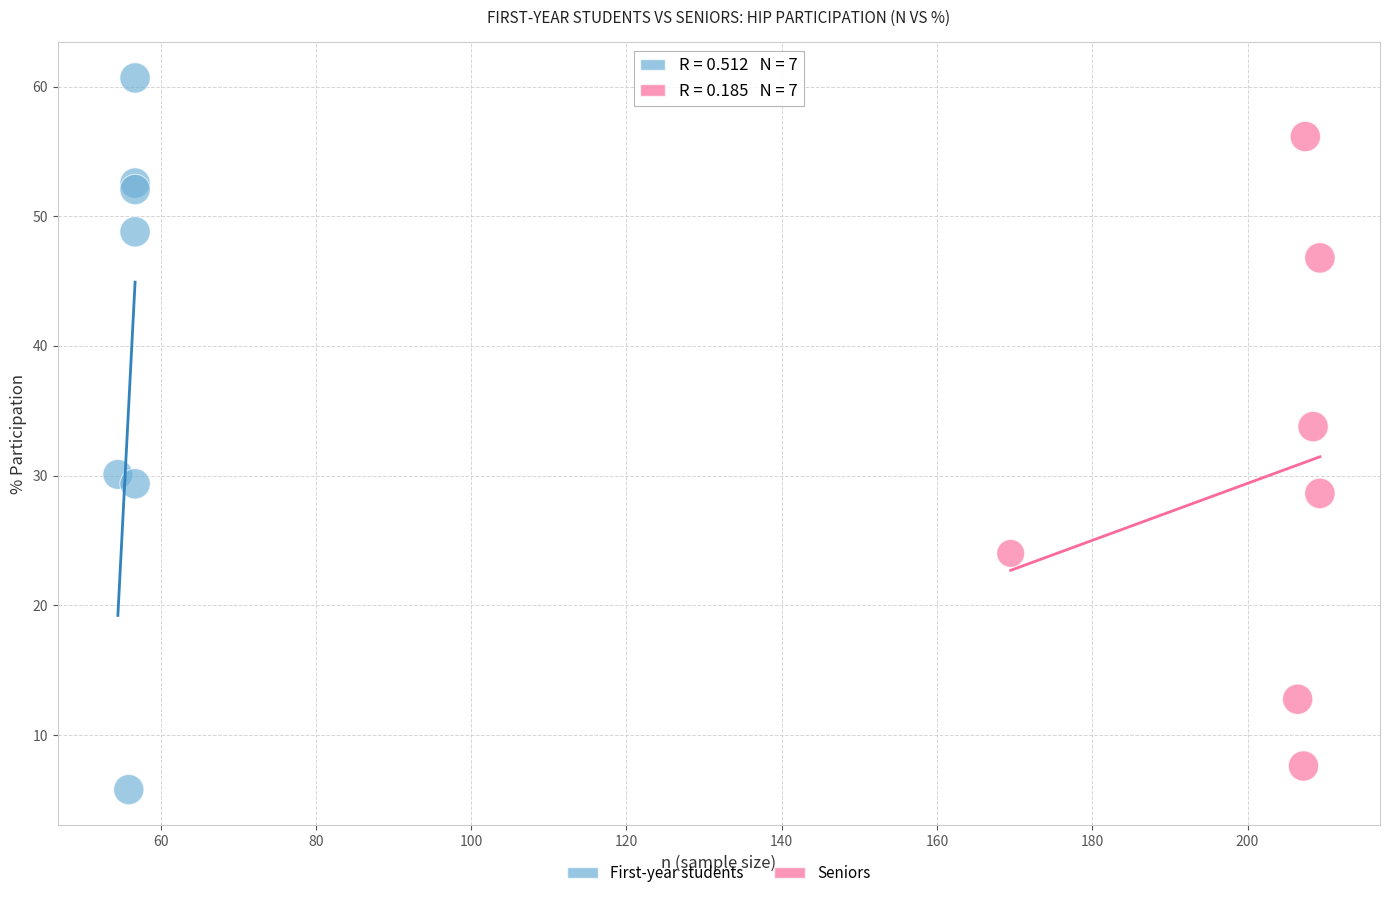

Which series reaches the maximum Y coordinate?

First-year students